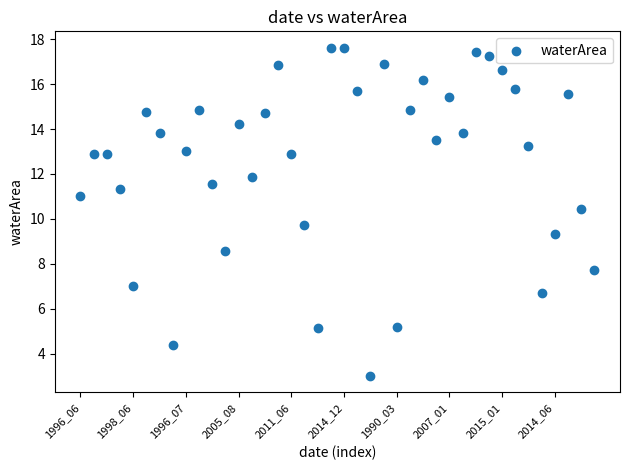

What is the range of Y values (max minus min)?

14.6